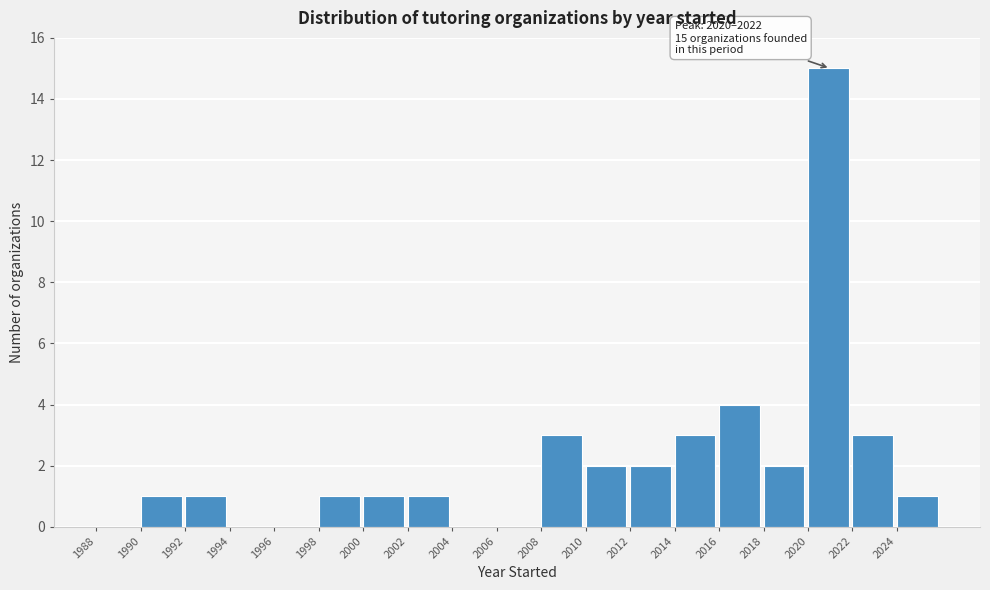

Which range on the x-axis has the tallest bar?

2020 to 2022